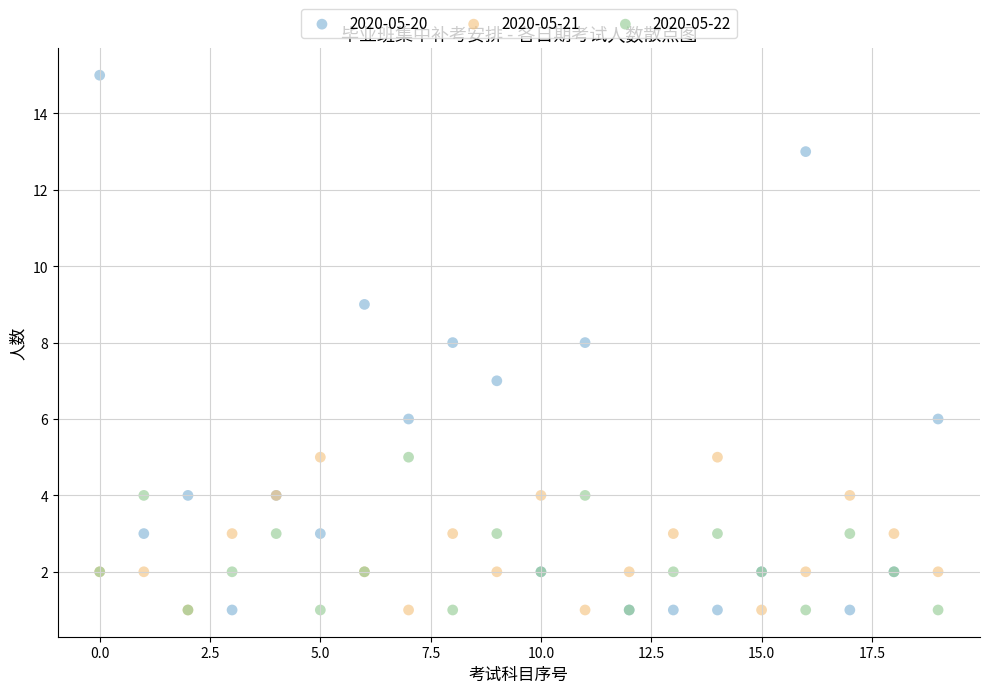

What are all the series names shown in the legend?

2020-05-20, 2020-05-21, 2020-05-22